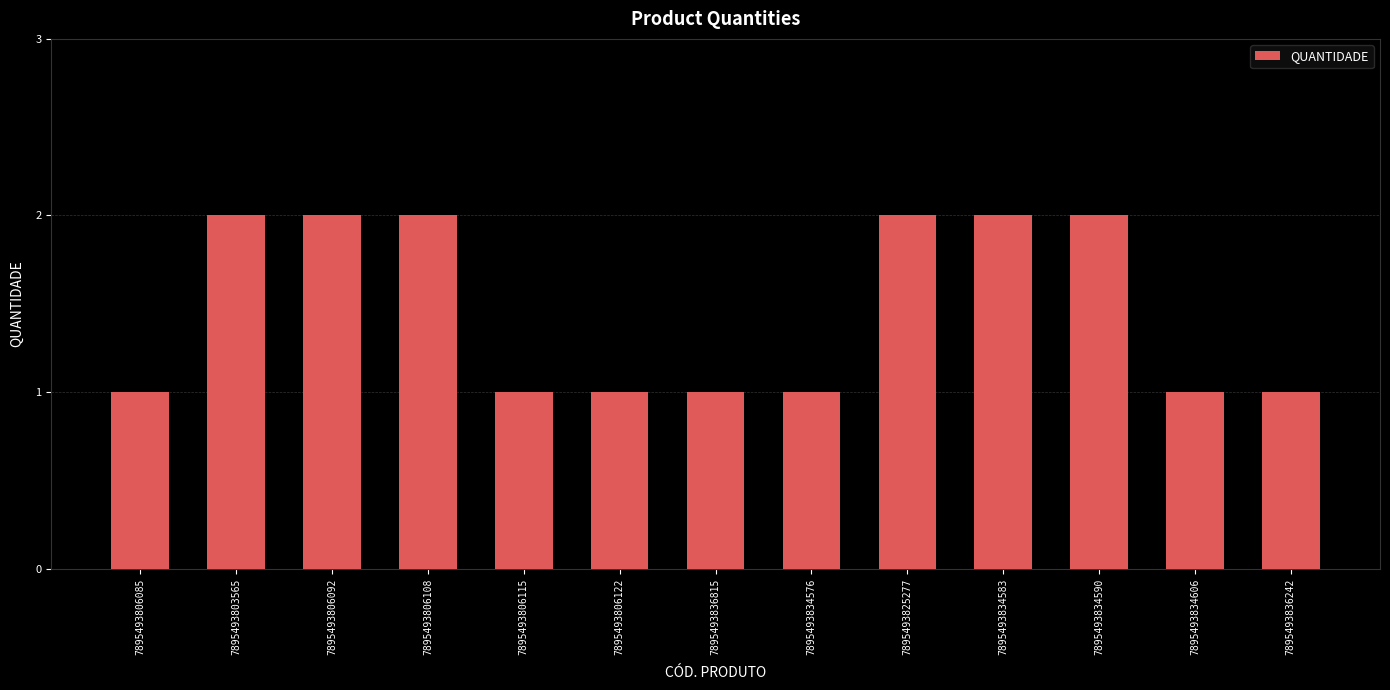

Does the chart contain any negative values?

No